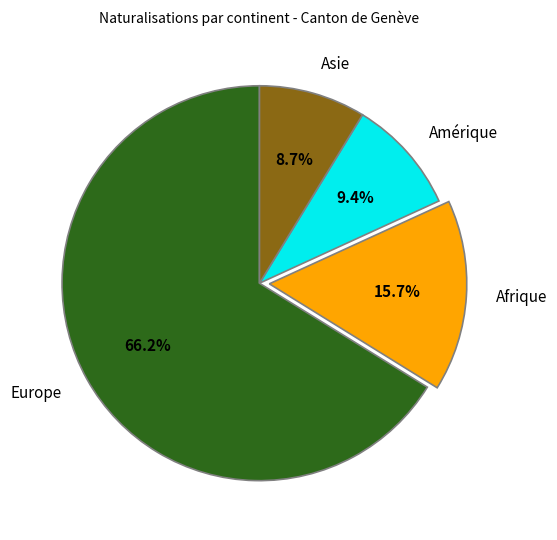

Which category has the smallest portion of the pie?

Asie